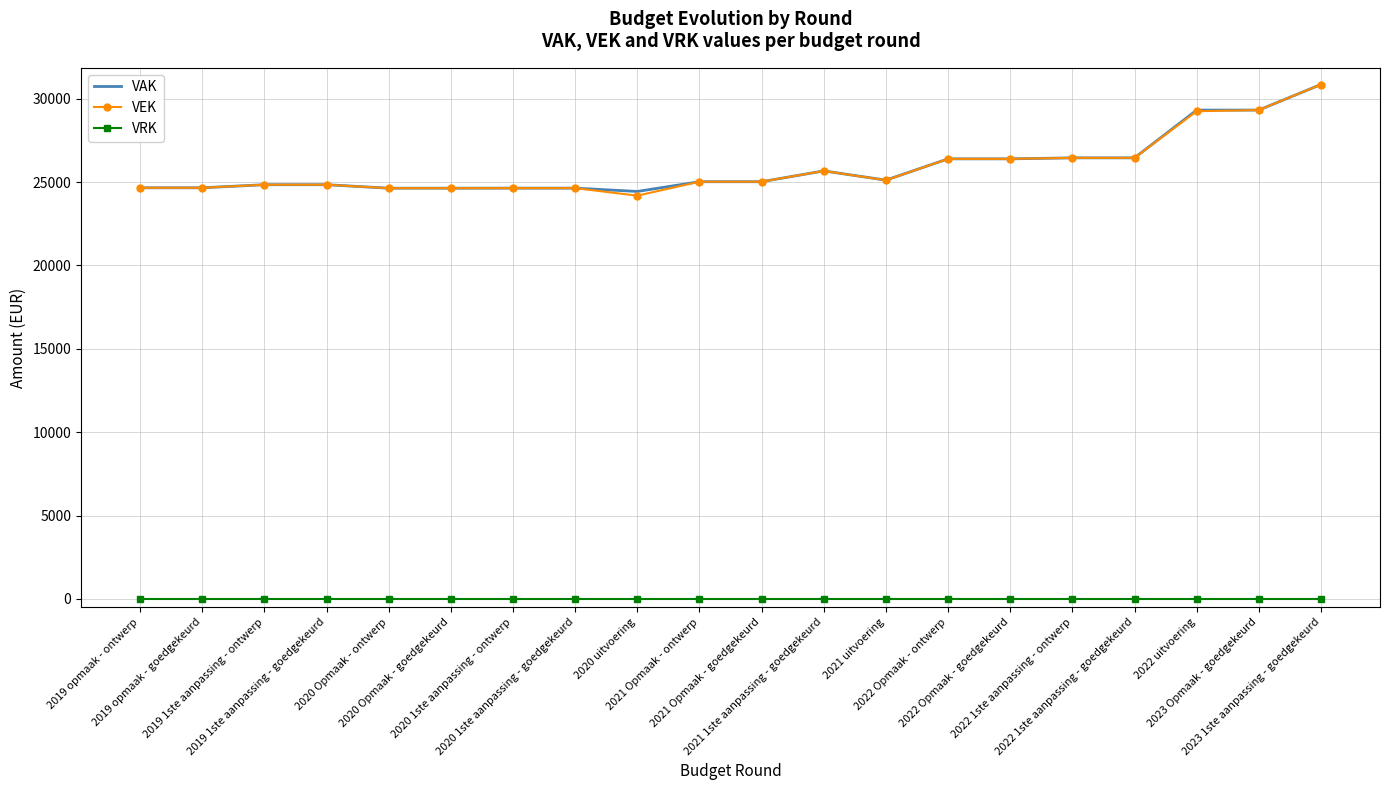

The VAK series shows 17369 at 2022 Opmaak - ontwerp. True or false?

False